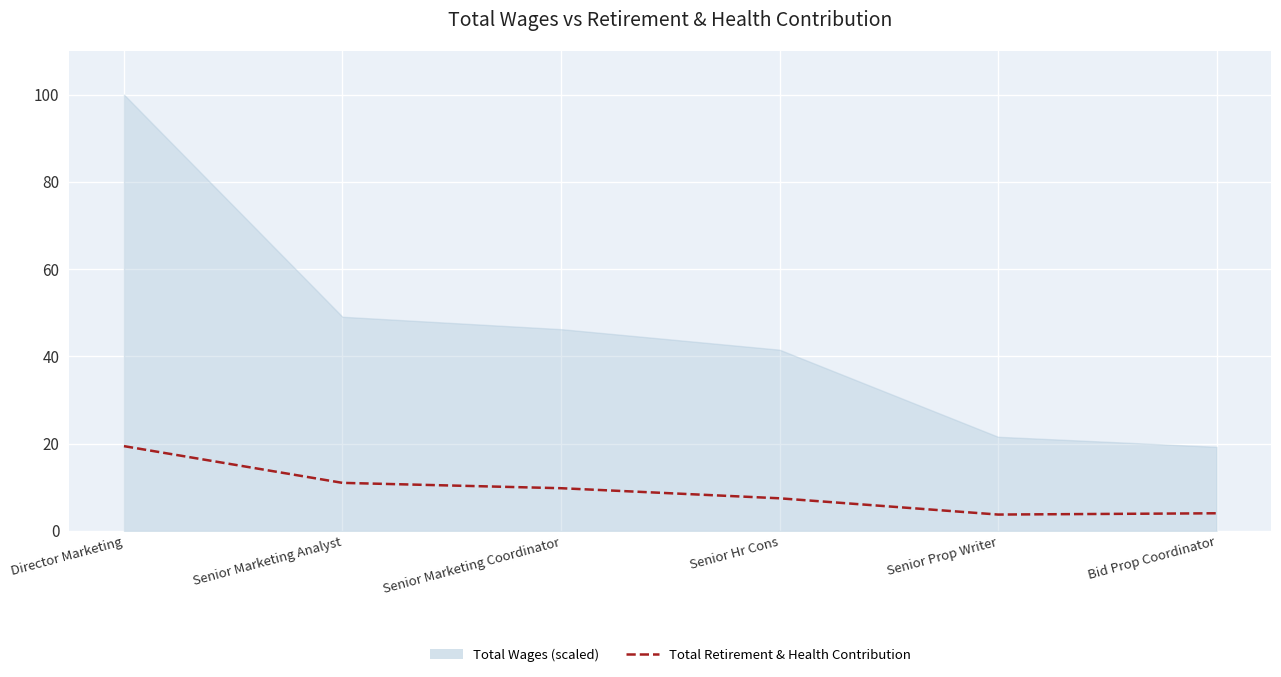

What is the ratio of the value at Senior Marketing Analyst to the value at Senior Hr Cons?

1.5